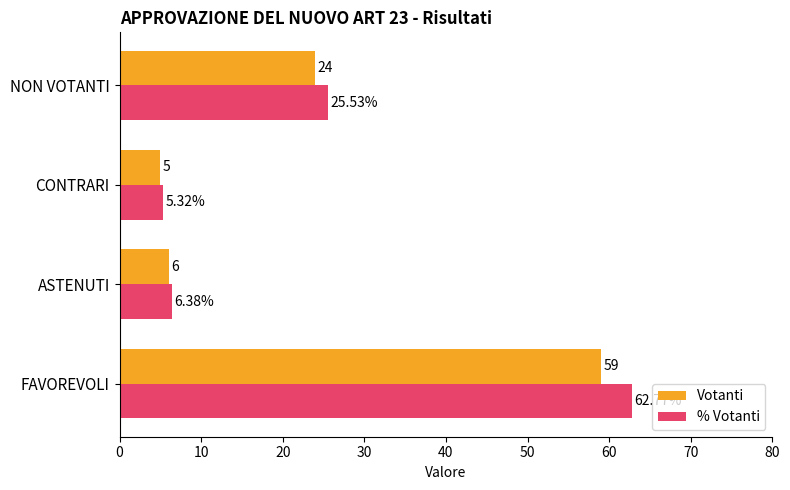

Which category has the lowest value across all series?

CONTRARI